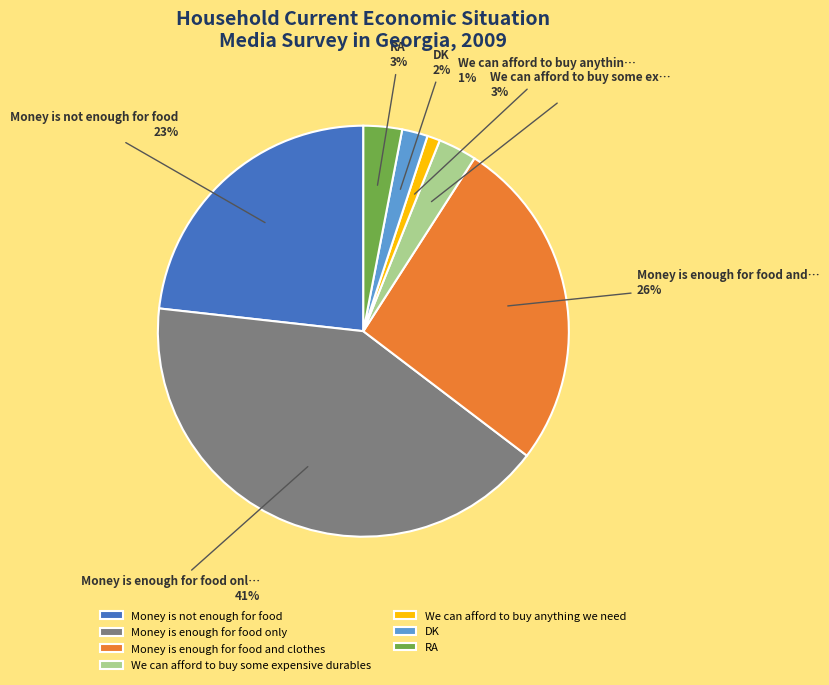

Combined, do Money is enough for food only and DK account for over 50%?

No